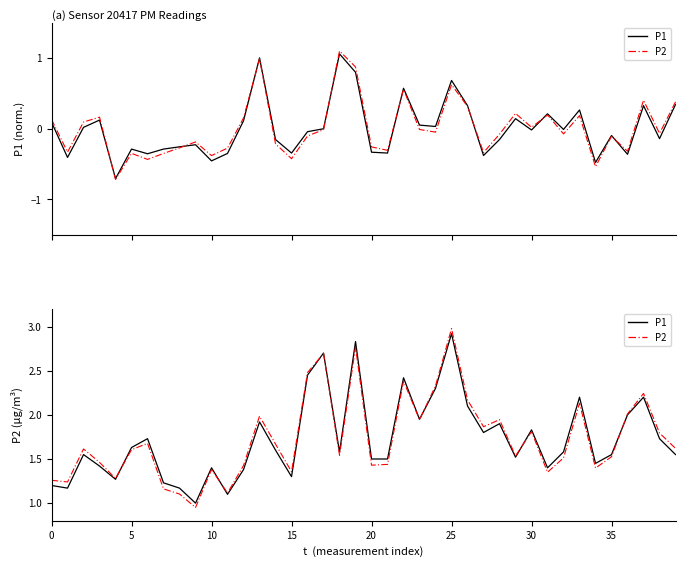

Is it true that P2 (RC) equals 1.1 at 11?

True